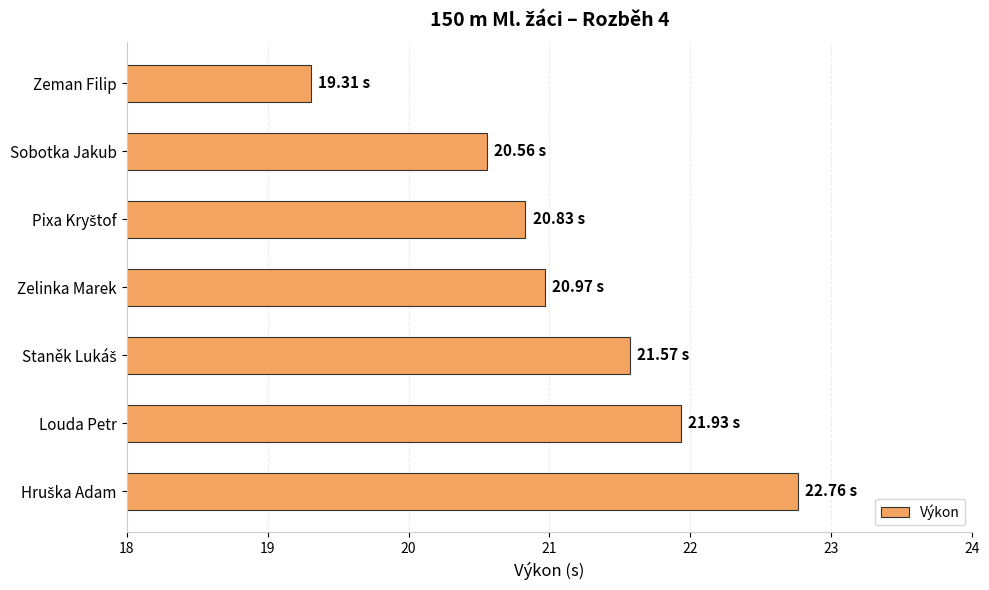

Between Sobotka Jakub and Louda Petr, which is larger?

Louda Petr